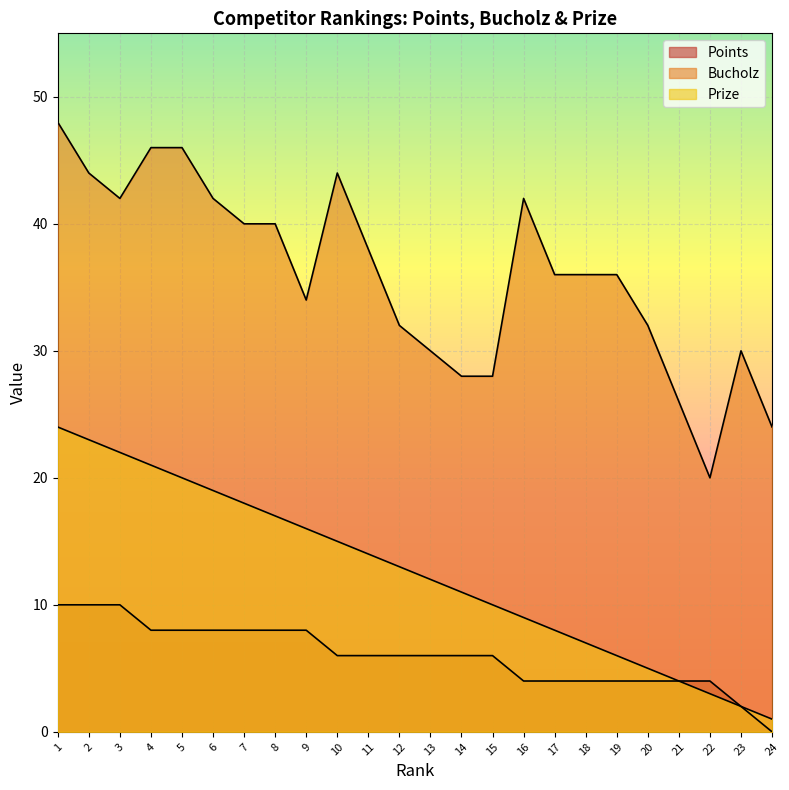

Which label corresponds to the smallest value in the chart?

24